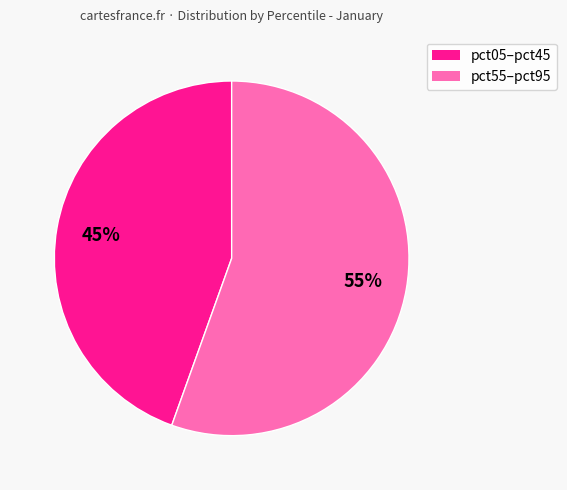

To the nearest percent, what is the average slice percentage?

50%